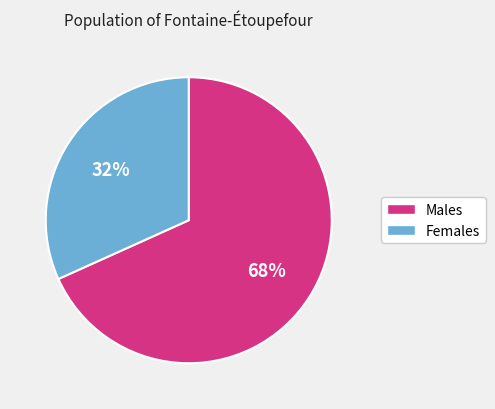

To the nearest percent, what is the average slice percentage?

50%